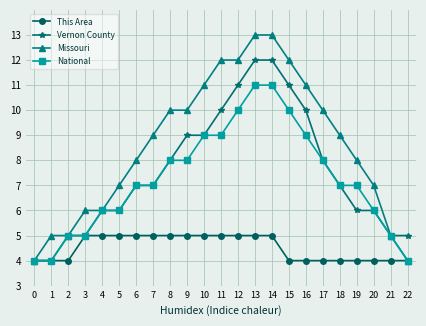

True or false: Missouri has a value of 4 at 12.

False